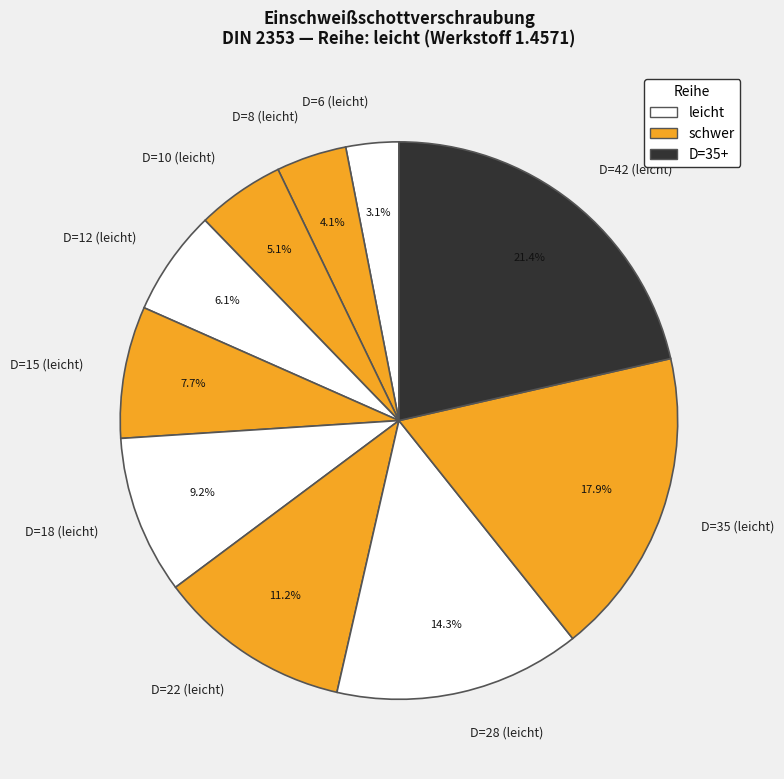

Does D=15 (leicht) account for over 50% of the chart?

No